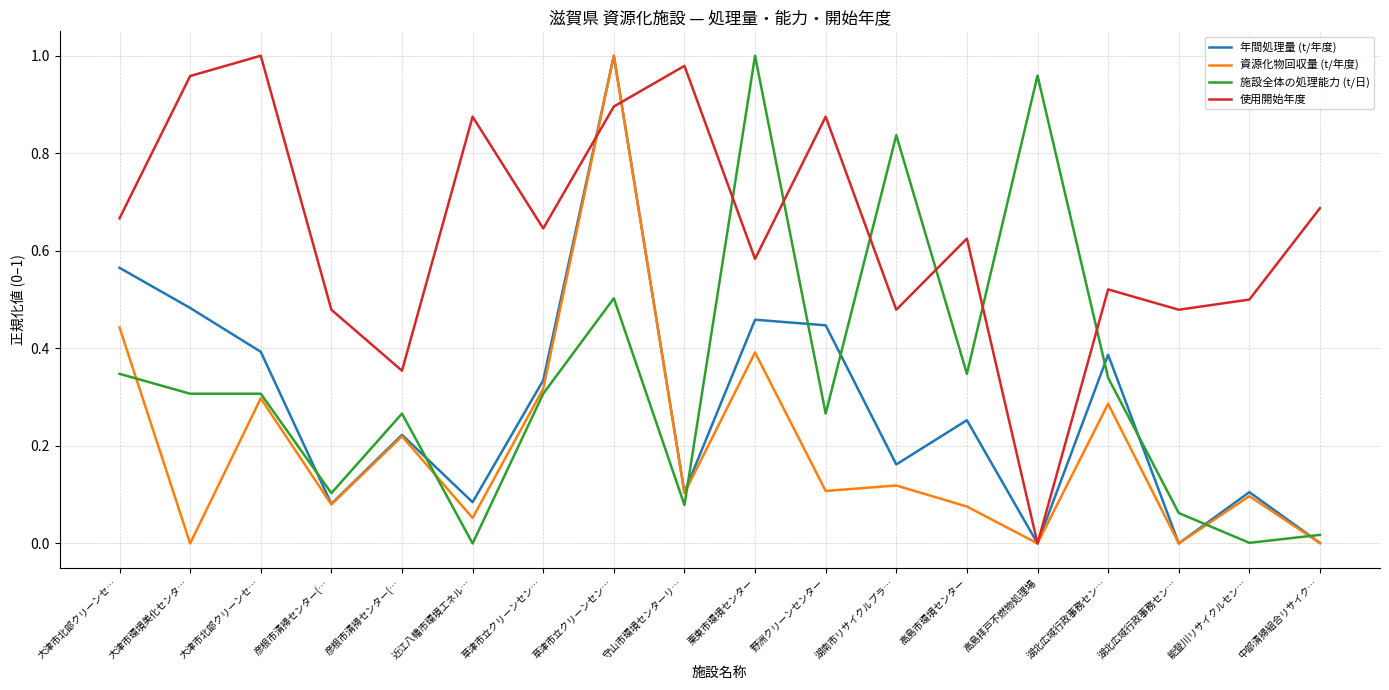

Does the chart have visible grid lines?

Yes